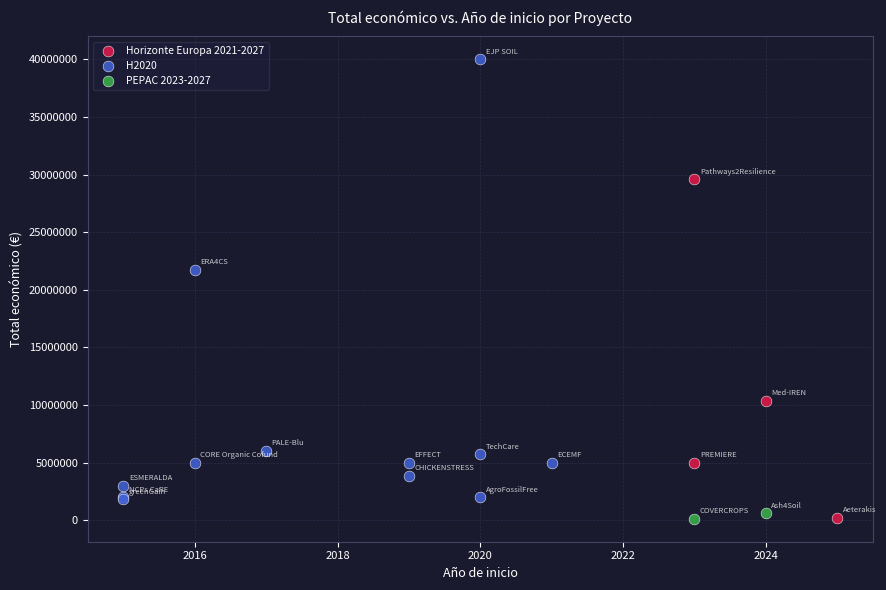

What are all the series names shown in the legend?

Horizonte Europa 2021-2027, H2020, PEPAC 2023-2027